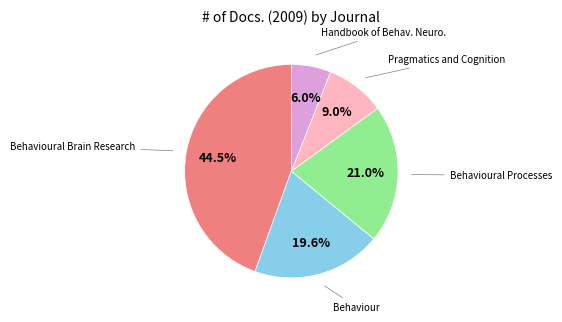

Is there any slice that represents more than half of the pie?

No